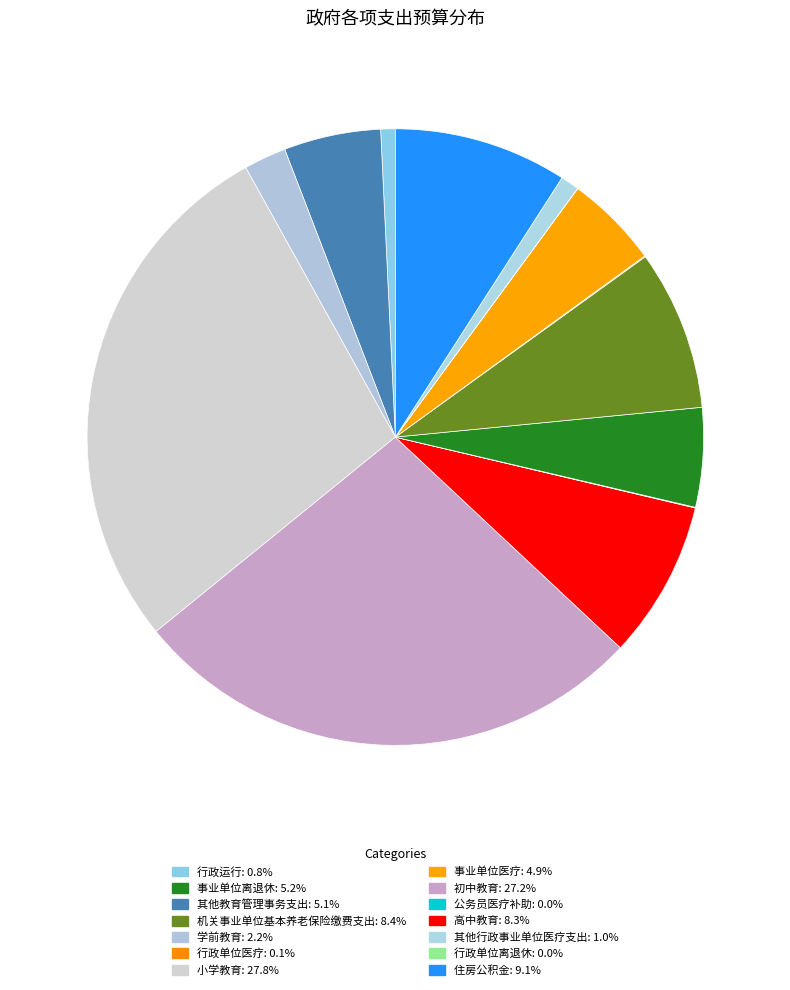

Which category has the smallest portion of the pie?

公务员医疗补助